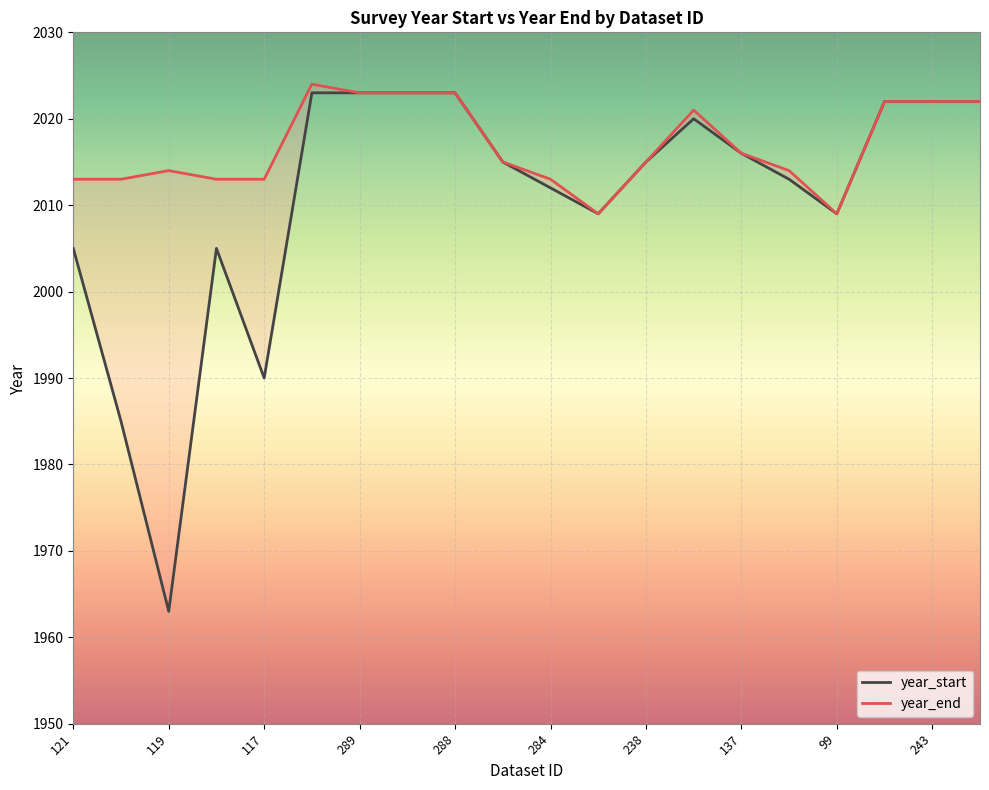

What is the value of the year_end point at the 5th from the left?

2013